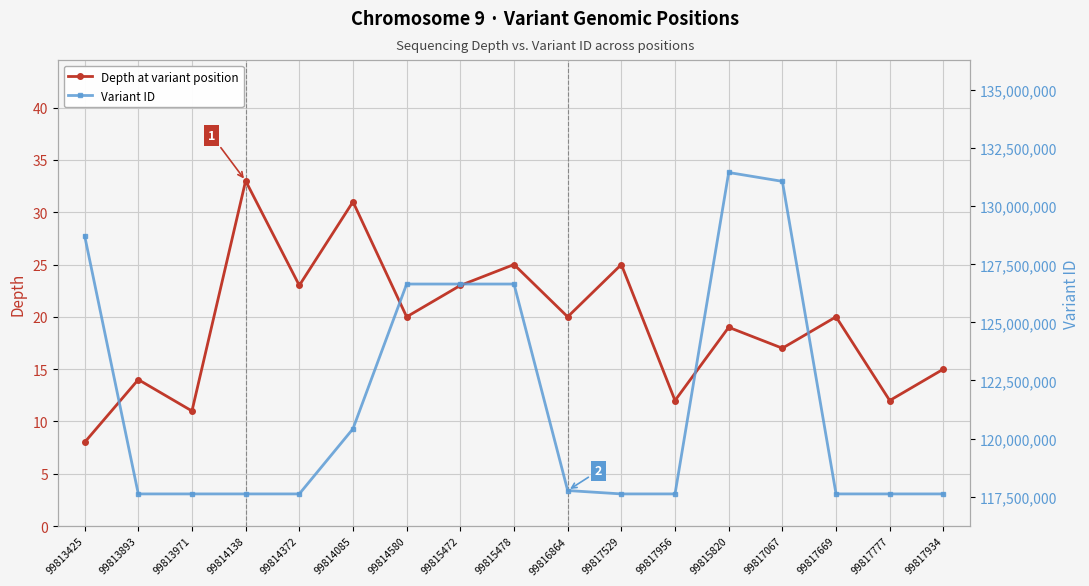

What is the label of the 3rd point from the right?

99817669